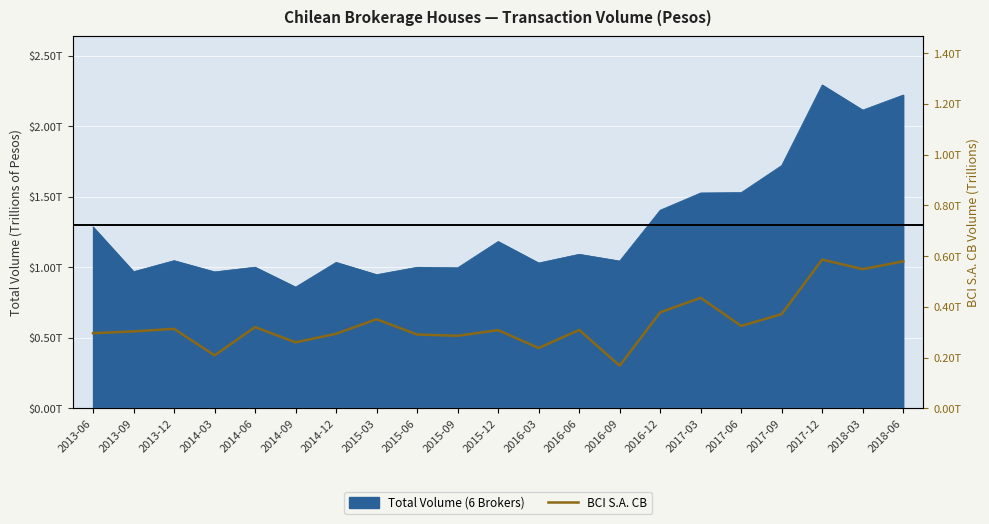

Reading left to right, extract all data points from this chart.

2013-06=0.3	2013-09=0.3	2013-12=0.3	2014-03=0.2	2014-06=0.3	2014-09=0.3	2014-12=0.3	2015-03=0.4	2015-06=0.3	2015-09=0.3	2015-12=0.3	2016-03=0.2	2016-06=0.3	2016-09=0.2	2016-12=0.4	2017-03=0.4	2017-06=0.3	2017-09=0.4	2017-12=0.6	2018-03=0.5	2018-06=0.6